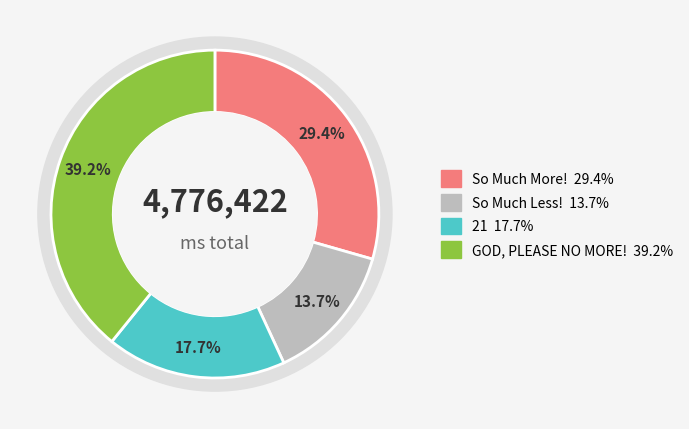

Which slice is the largest?

GOD, PLEASE NO MORE!